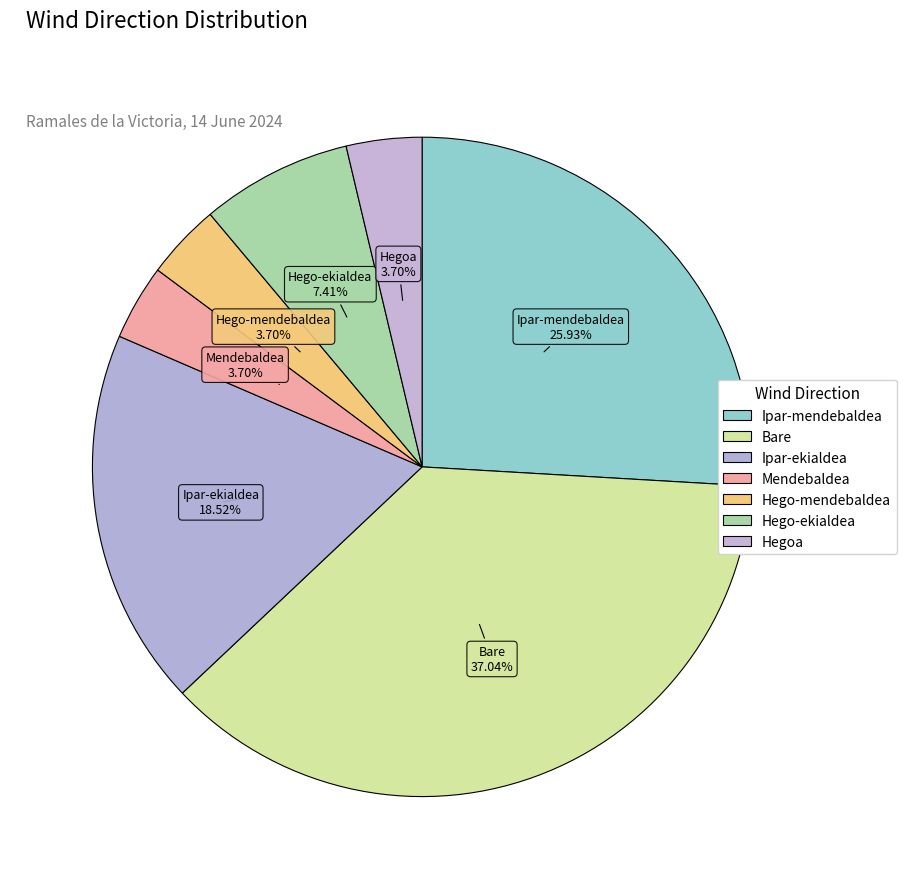

Is there a majority slice in this chart?

No